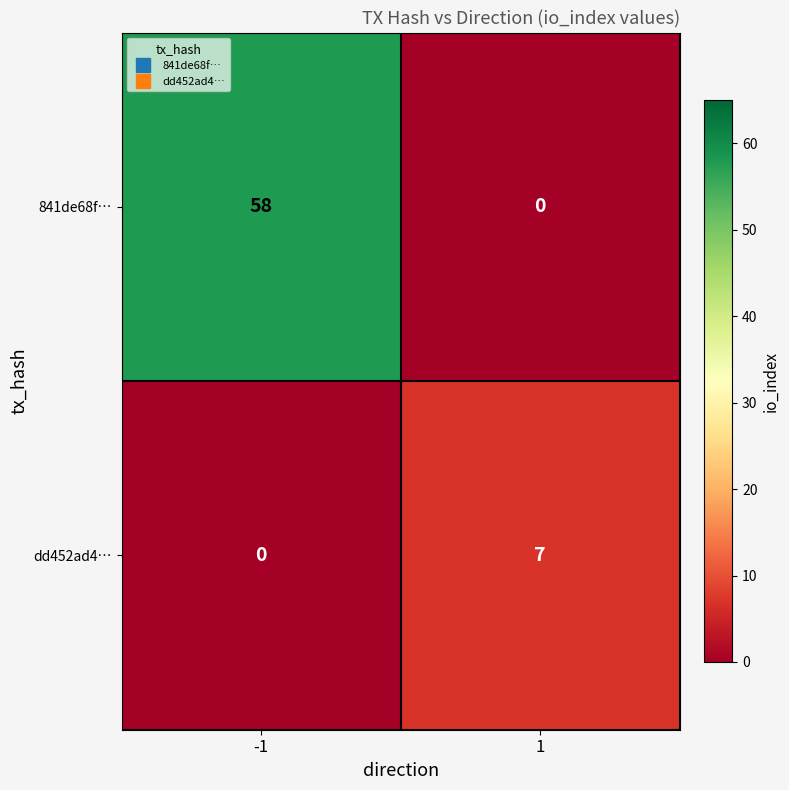

What is the spread (max minus min) of values at 1?

7